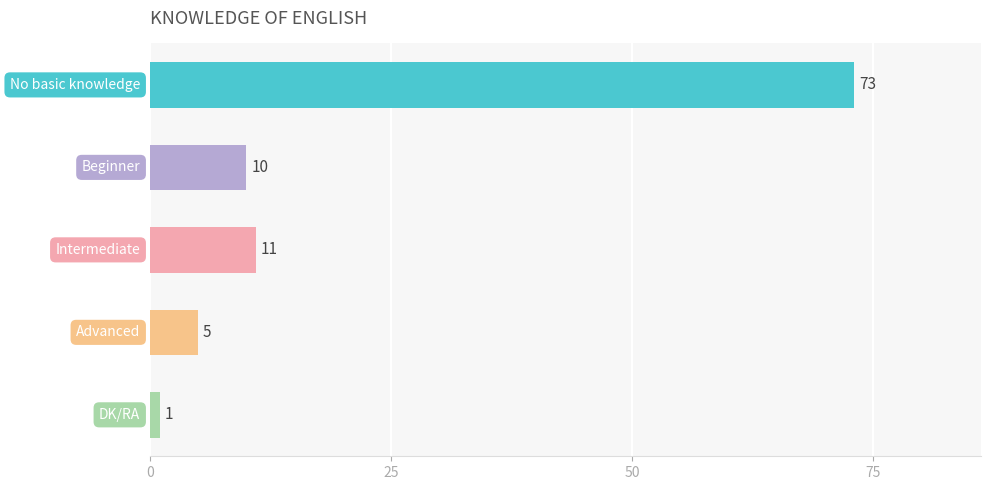

What is the difference between the maximum and minimum values?

72